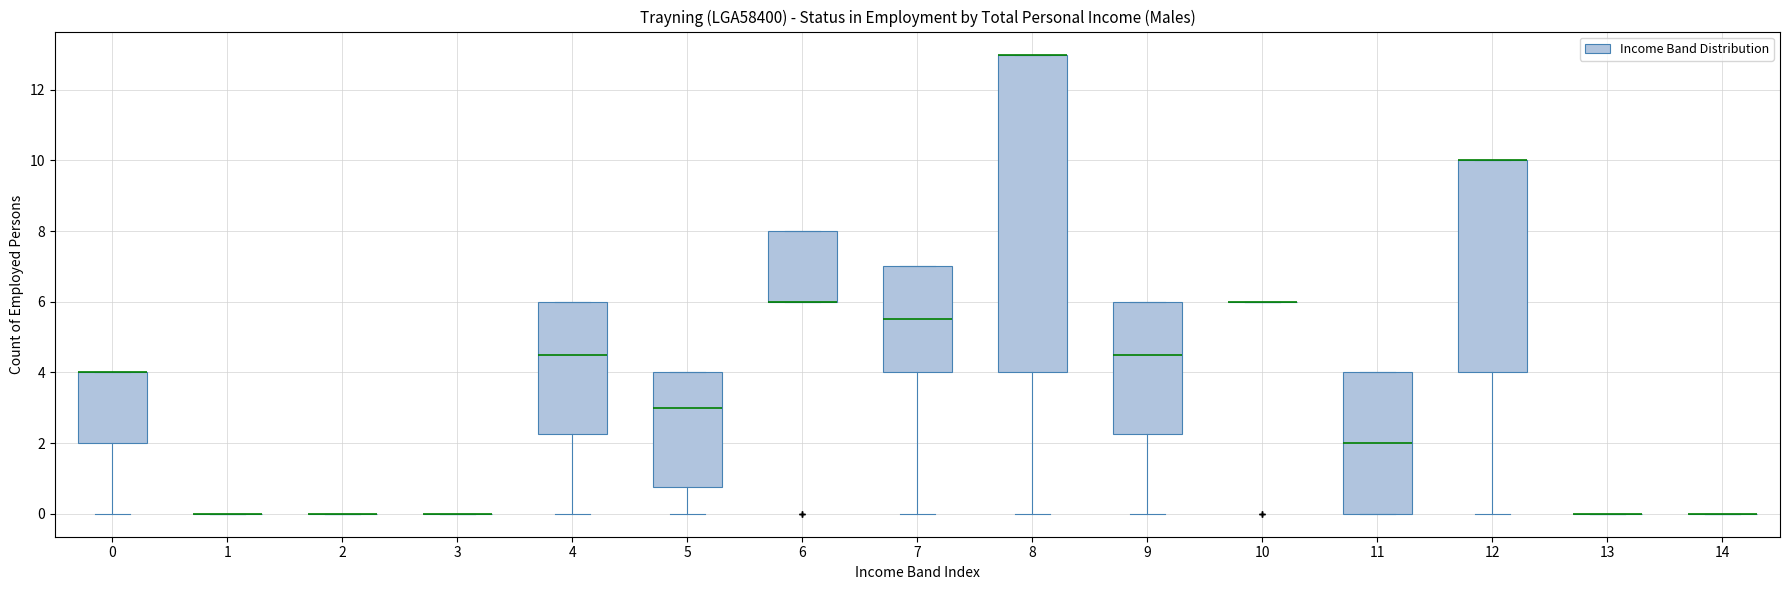

Which box is the tallest, from its lower edge to its upper edge?

8